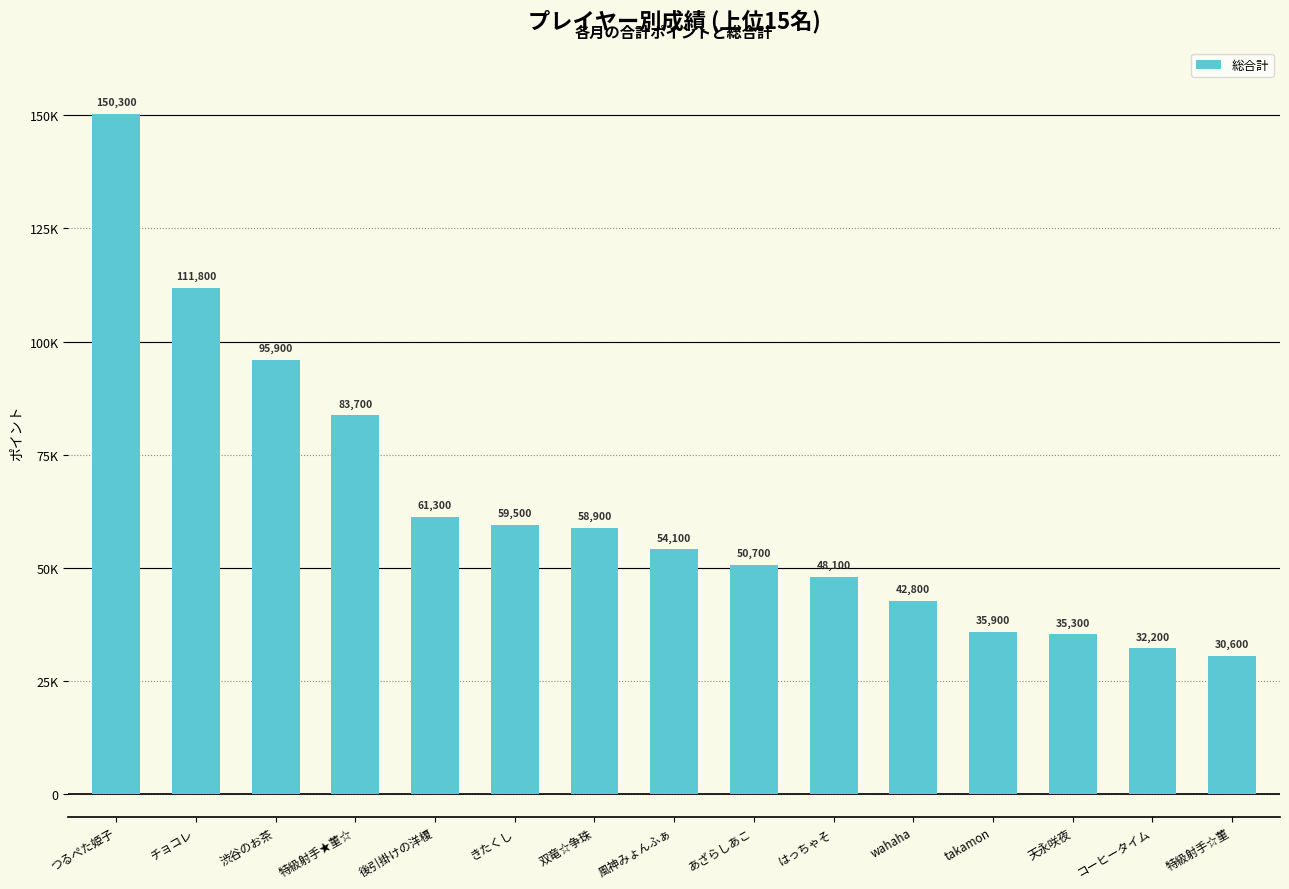

What is the minimum value shown in the chart?

30600